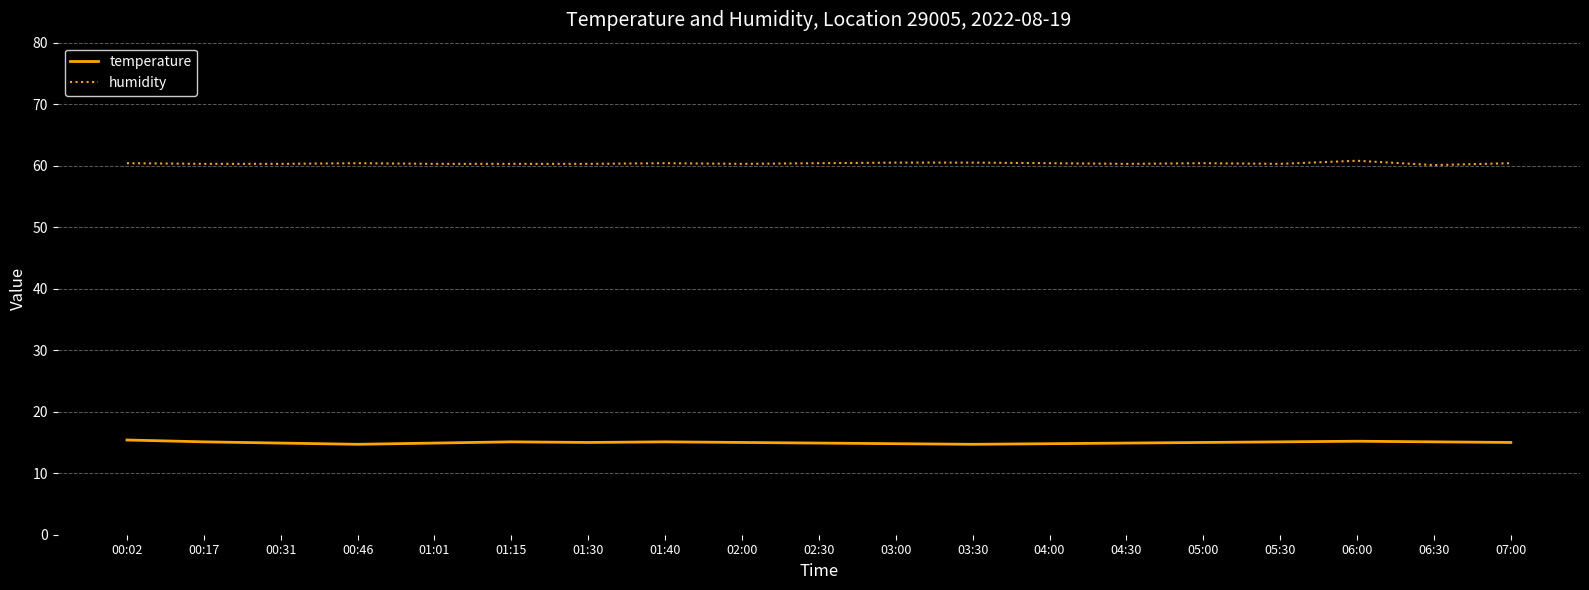

Is it true that humidity equals 60.3 at 00:31?

True